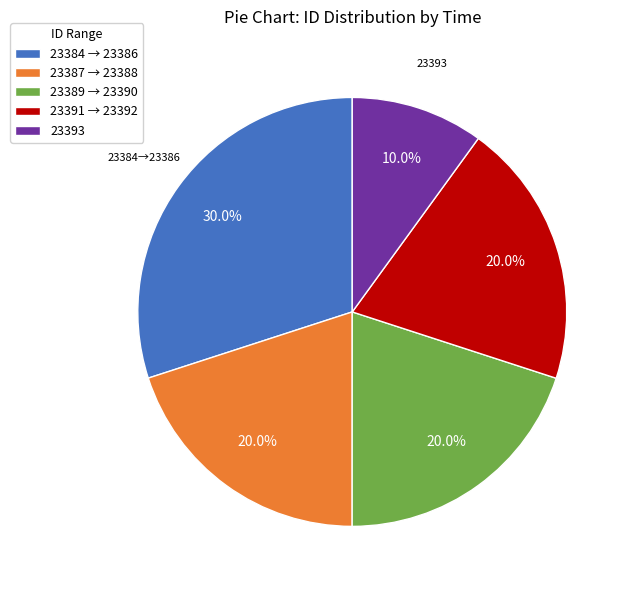

Which slice is the smallest?

23393